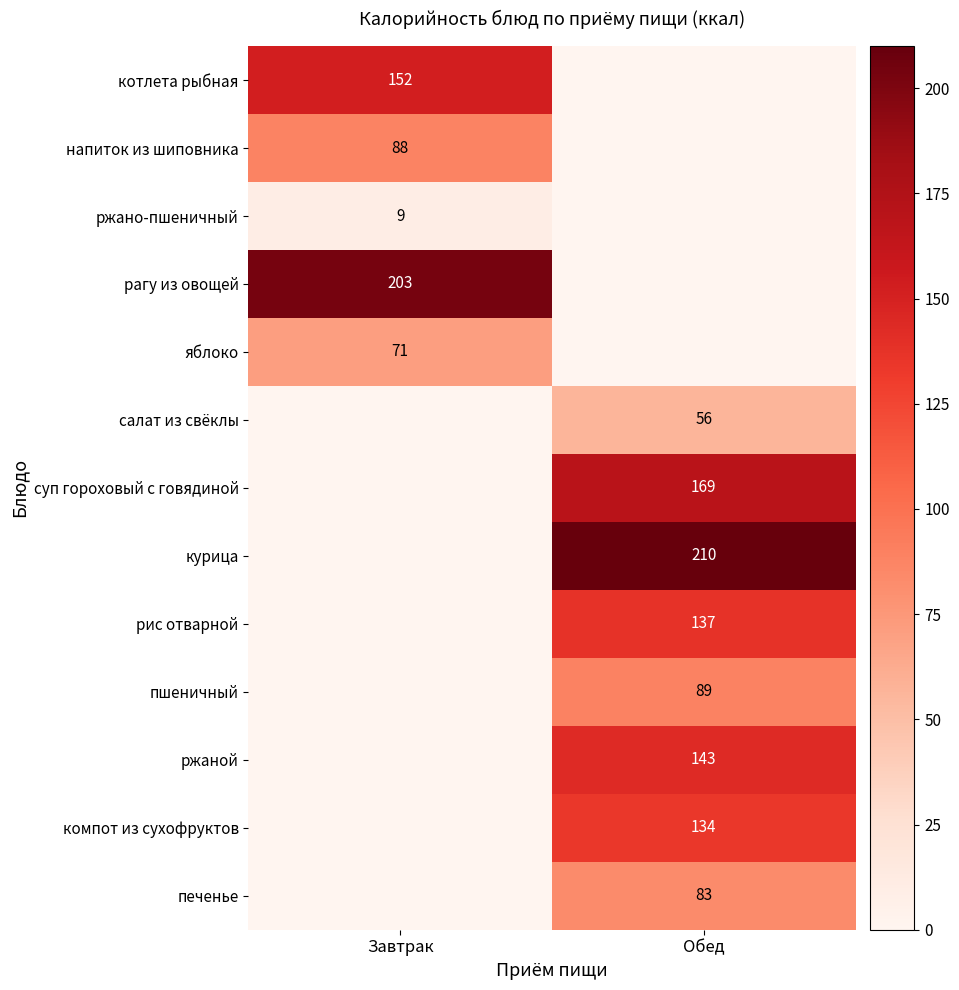

The салат из свёклы series shows 56 at Обед. True or false?

True